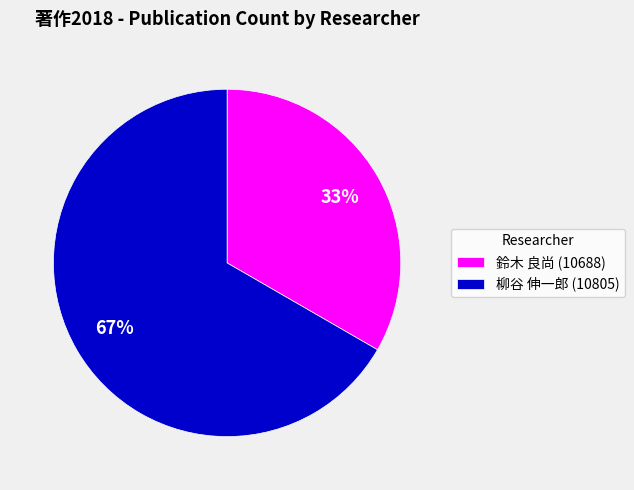

To the nearest percent, what is the average slice percentage?

50%